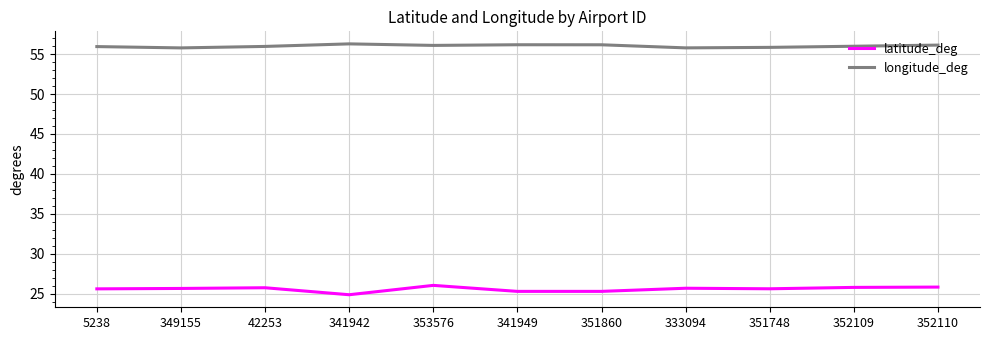

Is the value of longitude_deg at 352110 greater than the value of latitude_deg at 42253?

Yes